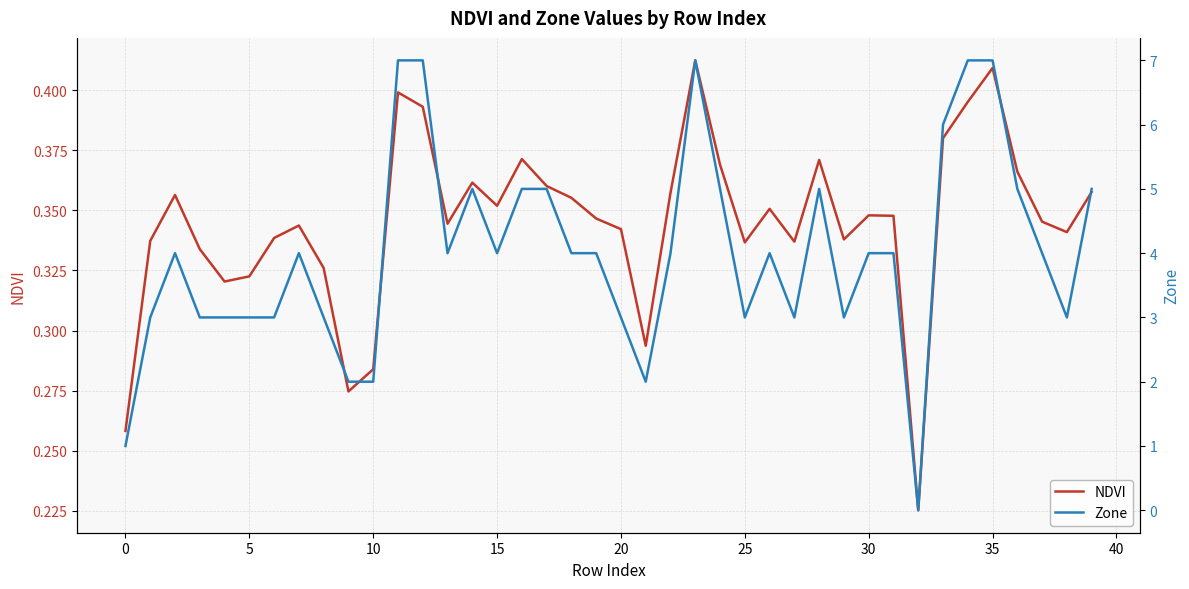

True or false: NDVI has a value of 0.3 at 27.

True